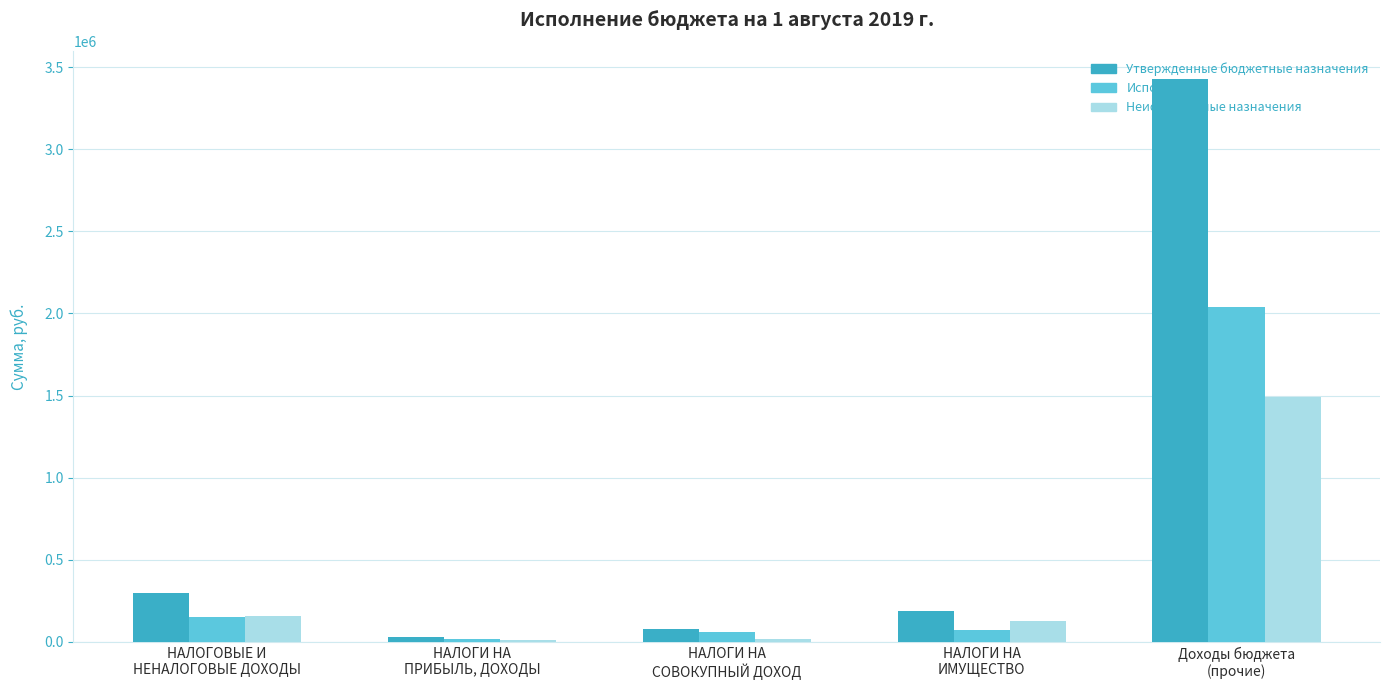

Rank the series by their average value, from lowest to highest.

Неисполненные назначения, Исполнено, Утвержденные бюджетные назначения